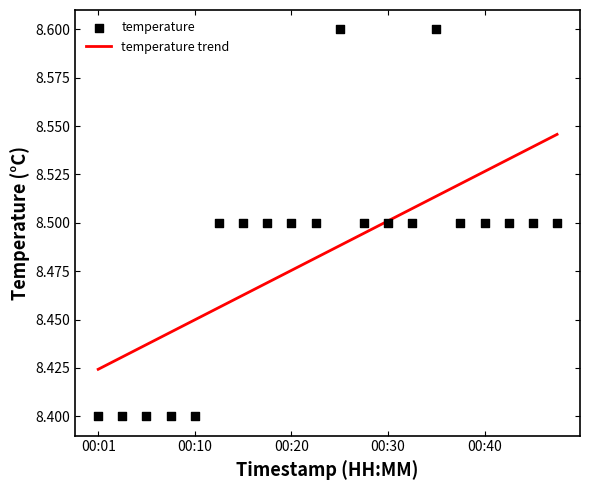

Is the value of temperature at 9 greater than the value of temperature trend at 13?

No